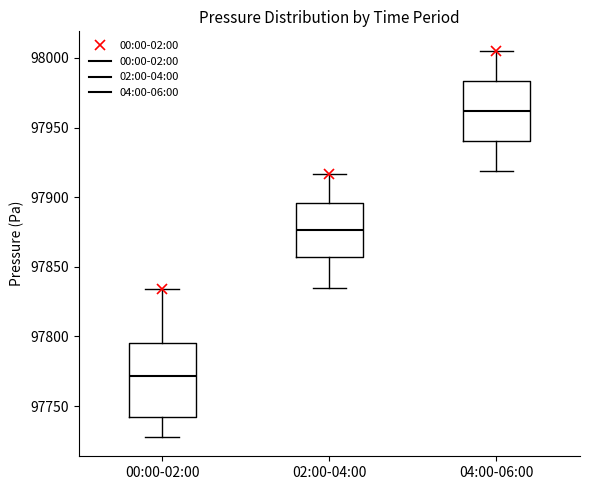

Reading left to right, transcribe this box plot: for each box, give where its median line is, the range the box spans, and where its two whiskers end, as read against the y-axis. The values are not printed on the chart, so give them approximately, as read against the axis.

00:00-02:00: median 97770, box 97740 to 97795, whiskers 97730 to 97835
02:00-04:00: median 97875, box 97855 to 97895, whiskers 97835 to 97915
04:00-06:00: median 97960, box 97940 to 97985, whiskers 97920 to 98005